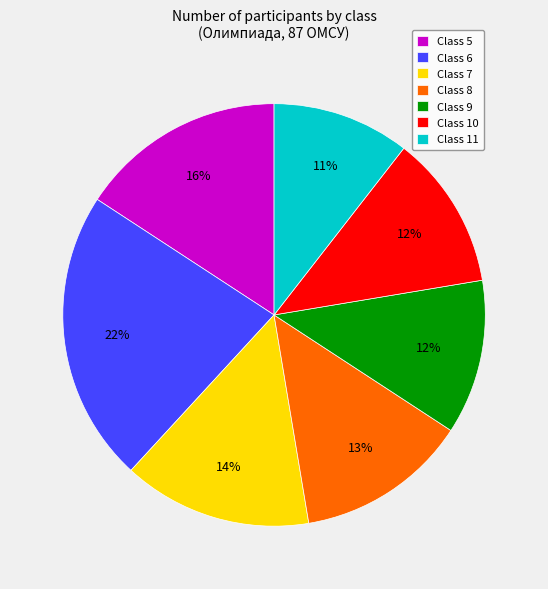

Which category has the biggest portion of the pie?

Class 6